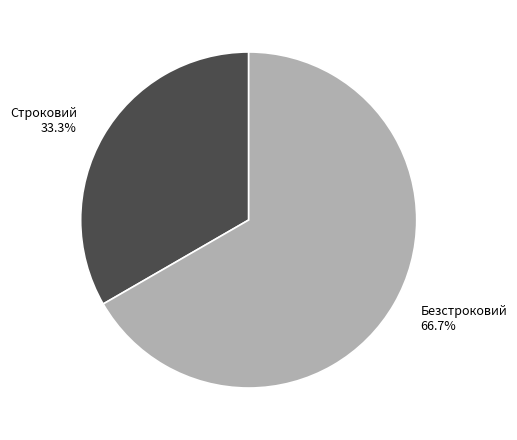

Between Строковий and Безстроковий, which is larger?

Безстроковий